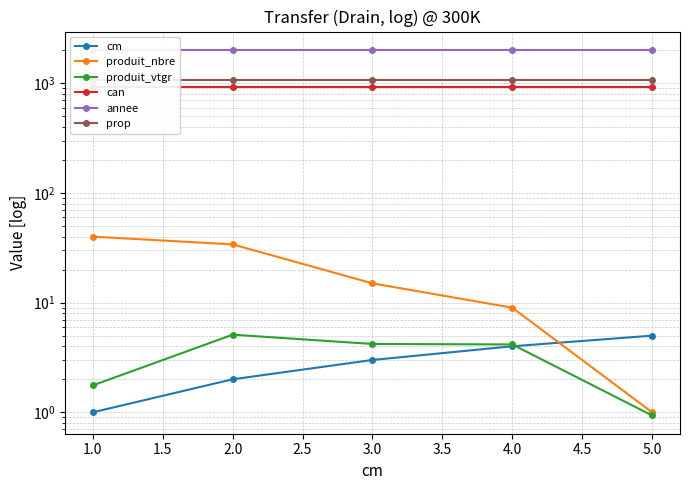

What is the highest value of the prop series?

1084.0